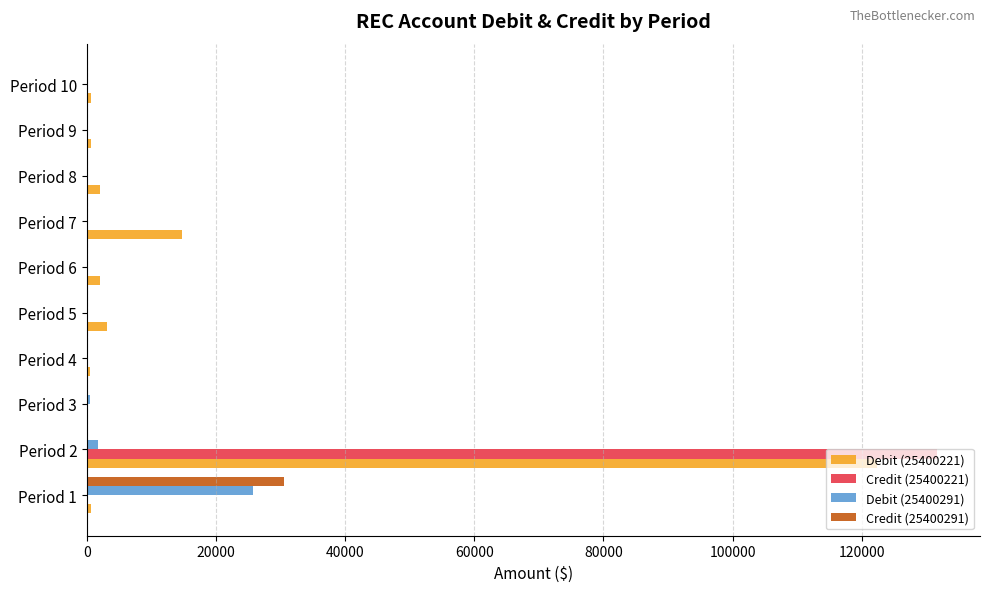

What is the sum of all Credit (25400291) values?

30536.1